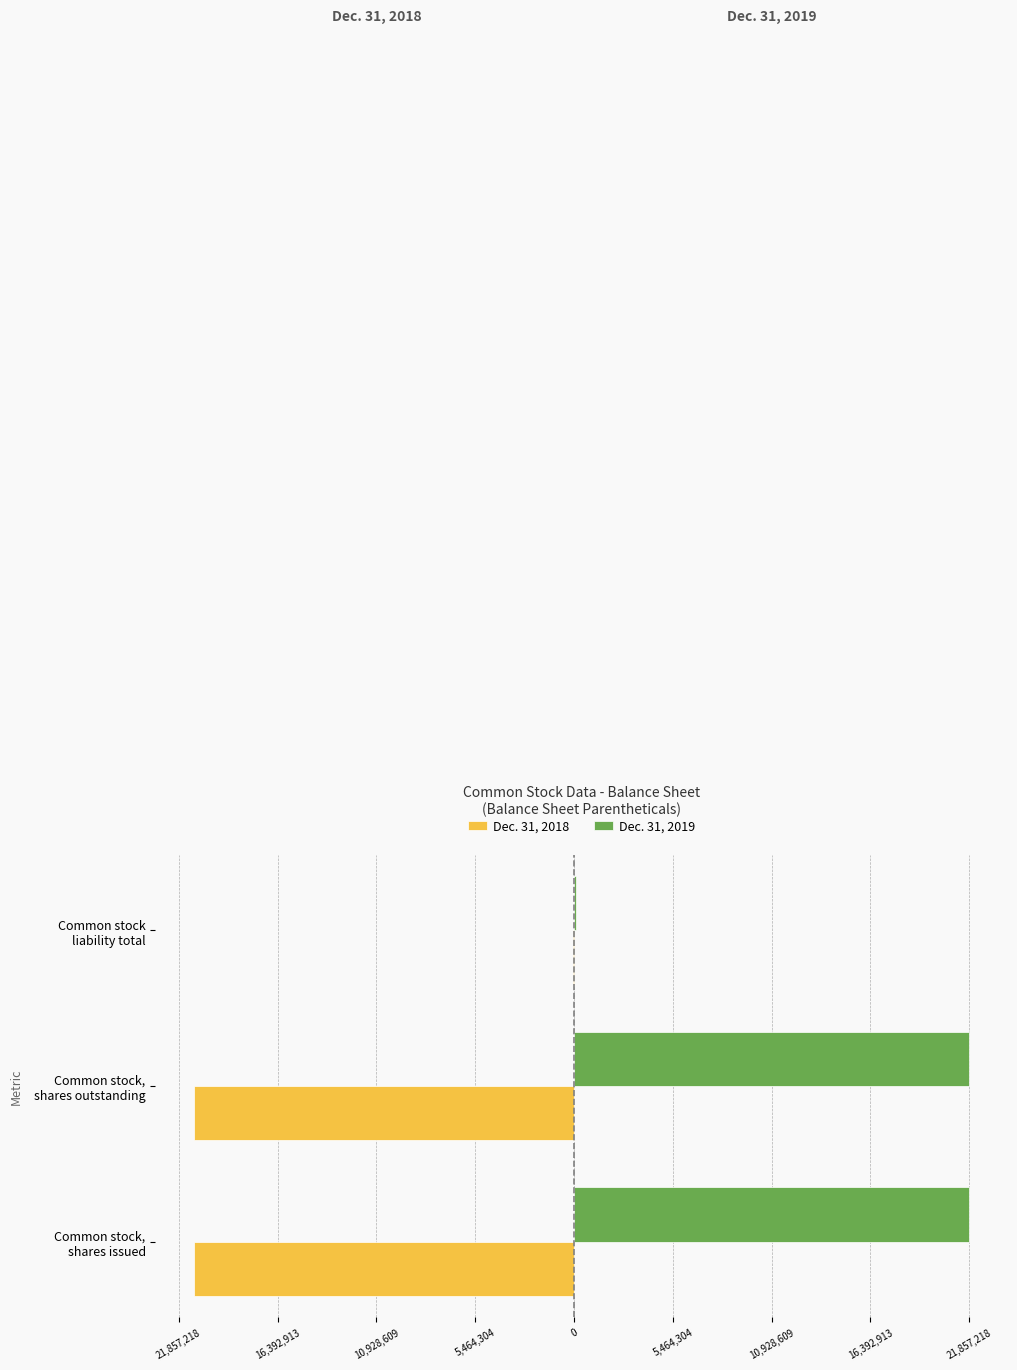

Reading left to right, what are all the values shown in this chart?

Dec. 31, 2018: -21007446	-21007446	-70050
Dec. 31, 2019: 21857218	21857218	128909